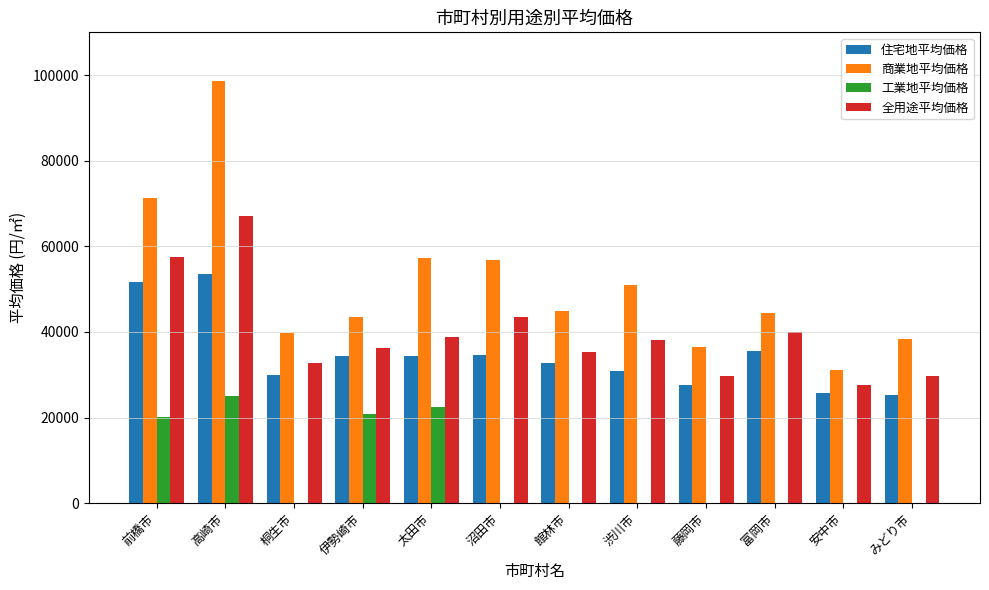

What is the greatest value displayed?

98700